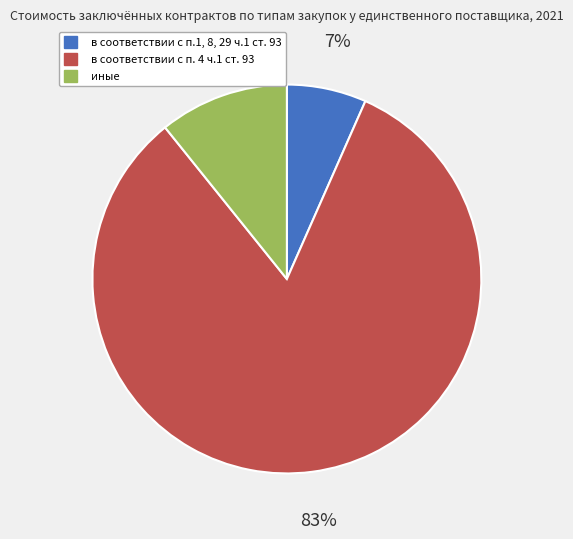

The иные slice represents 11% of the pie. True or false?

True